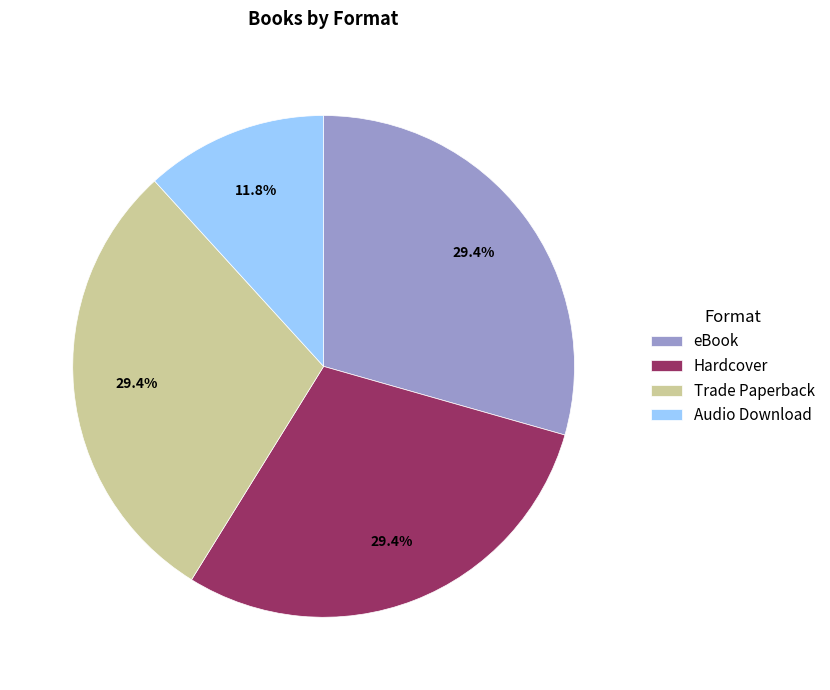

The Hardcover slice represents 36% of the pie. True or false?

False